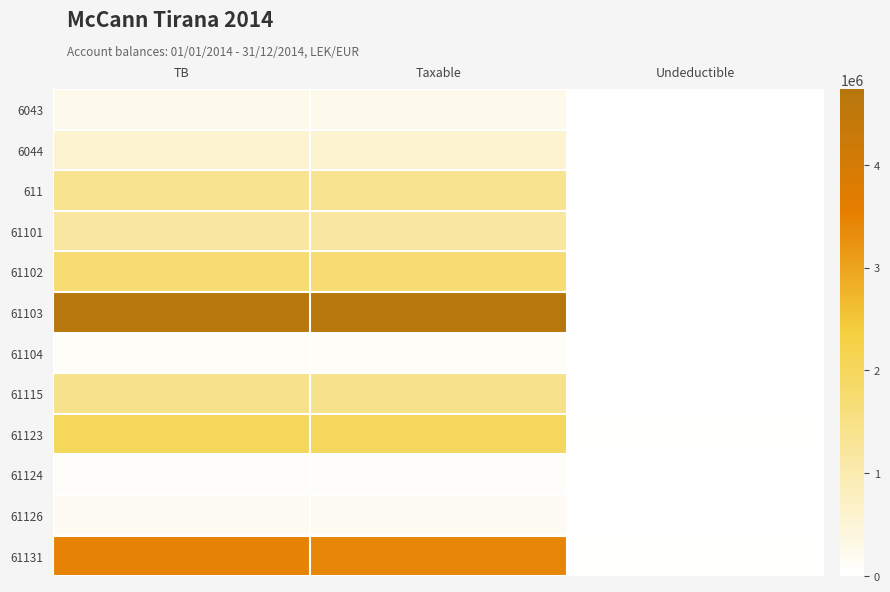

At how many categories does at least one series exceed 3602214?

2